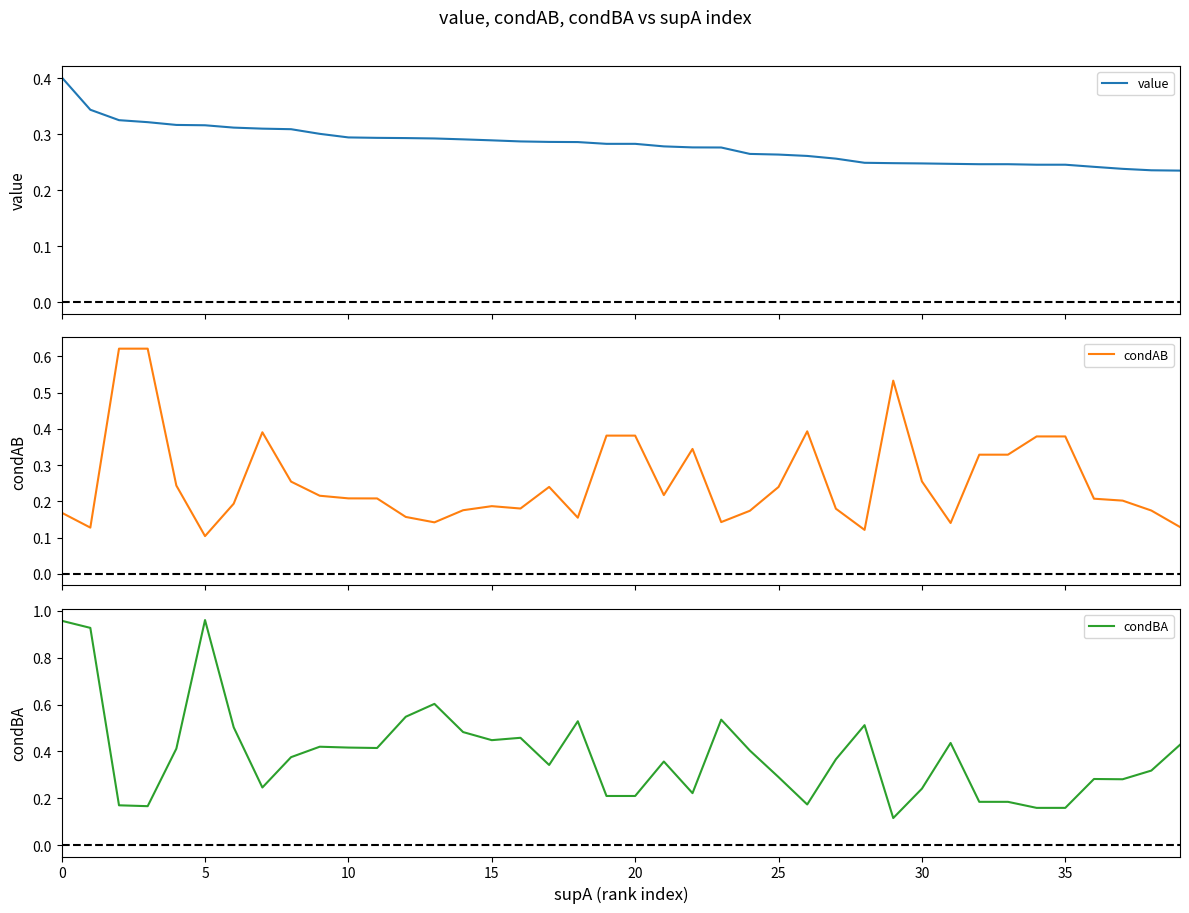

Where is condBA nearest to the value 0?

29